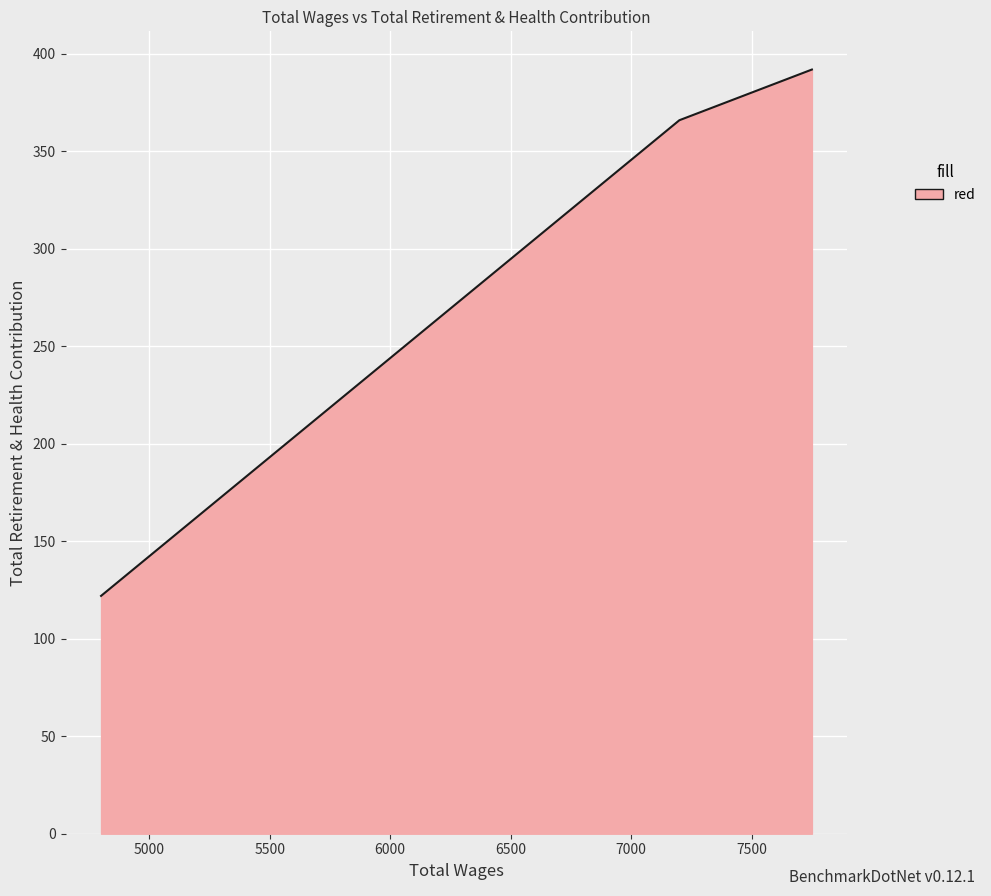

How many values exceed 366?

1